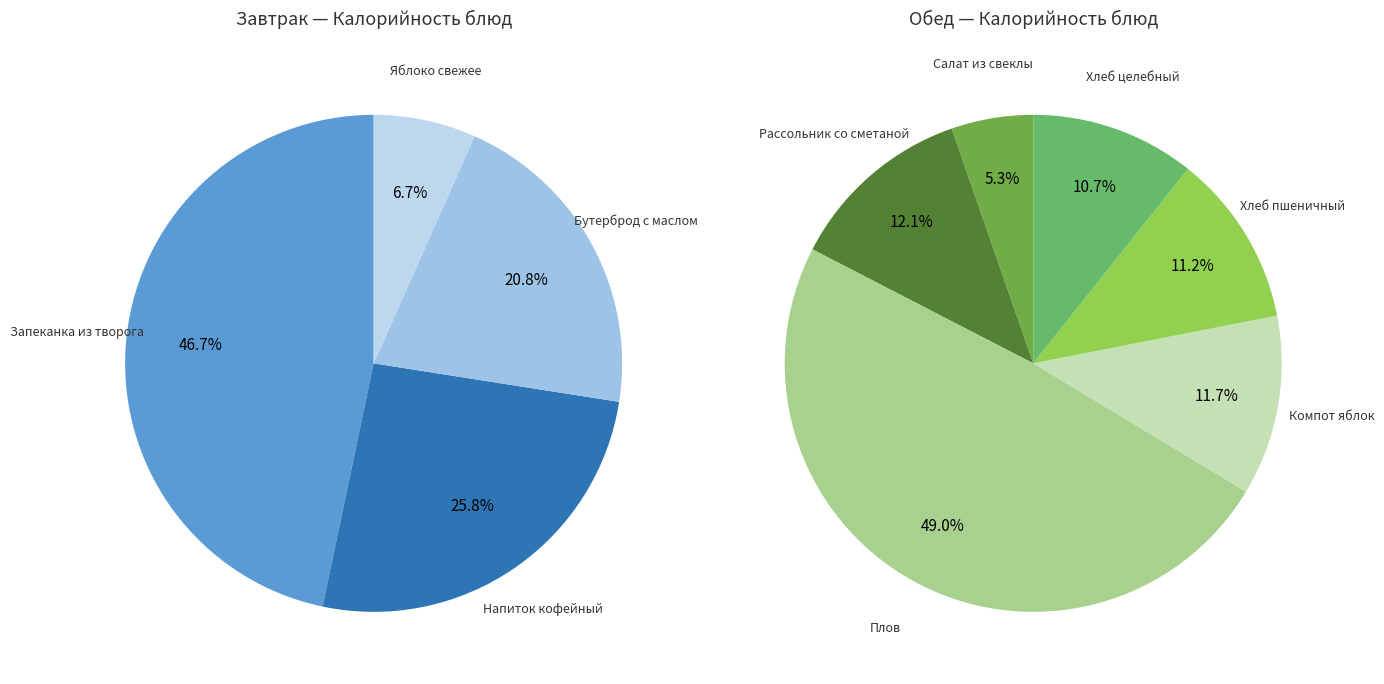

Does Напиток кофейный account for over 50% of the chart?

No